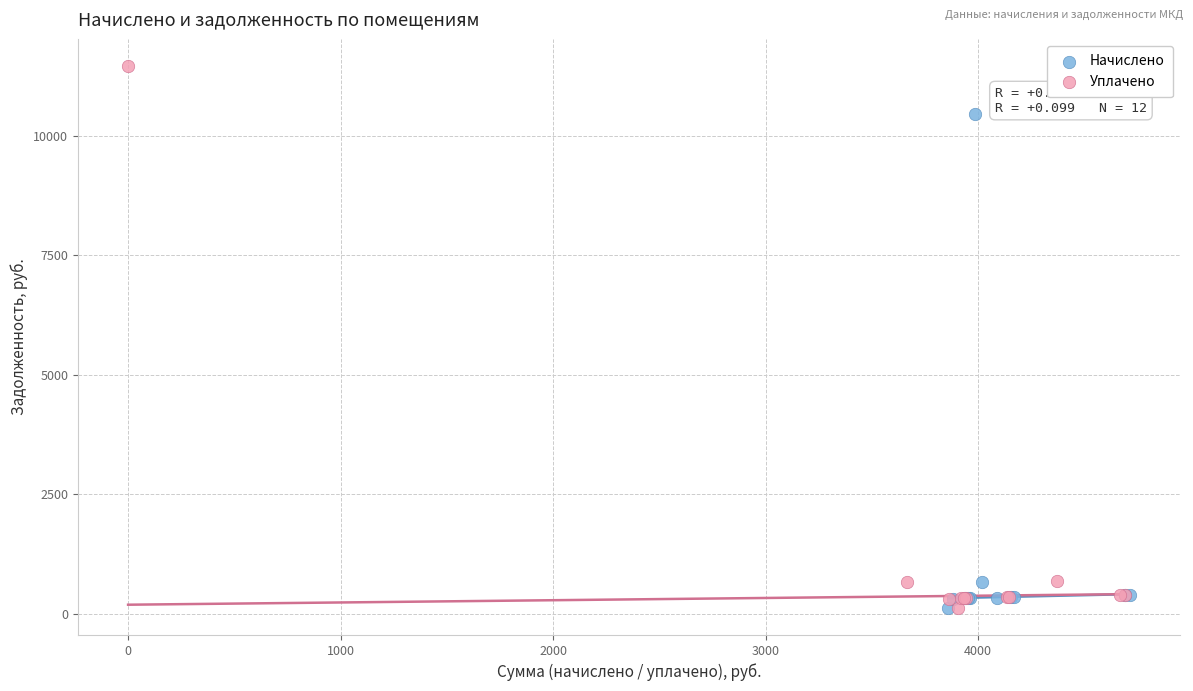

What are all the series names shown in the legend?

Начислено, Уплачено